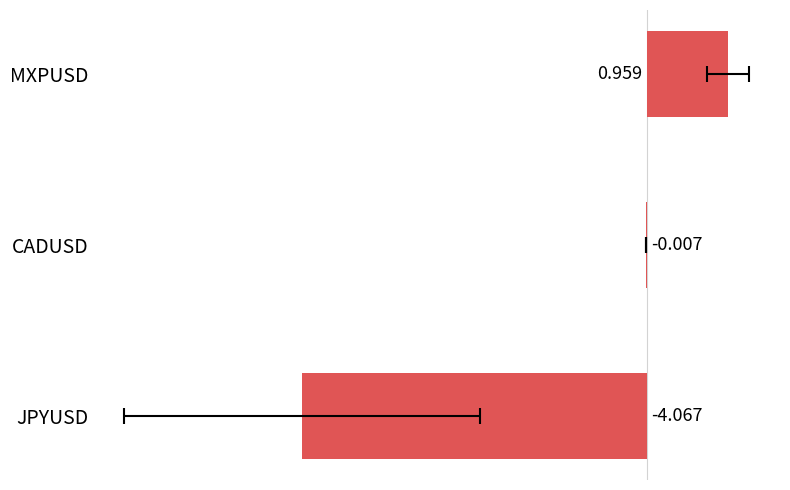

What is the sum of all values?

-3.1